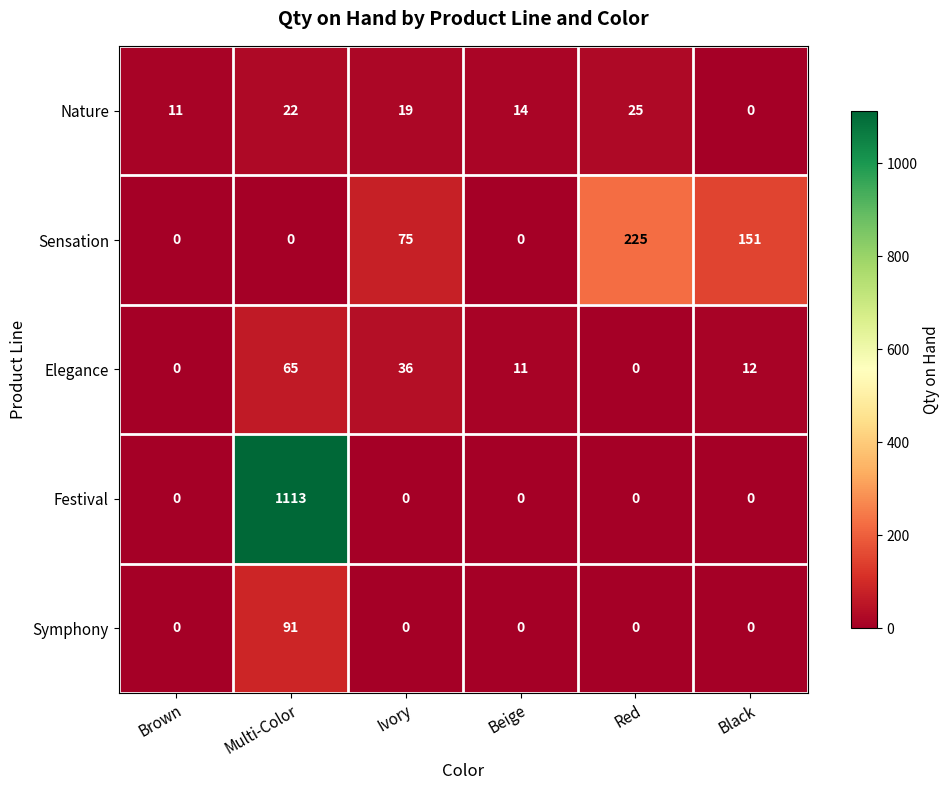

What is the difference between the maximum and minimum values in the Nature series?

25